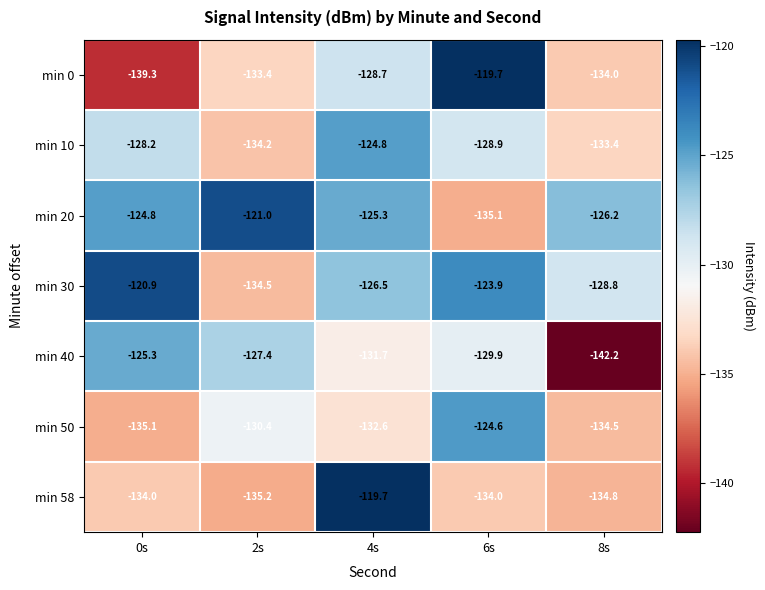

Read the min 30 value at 8s.

-128.8